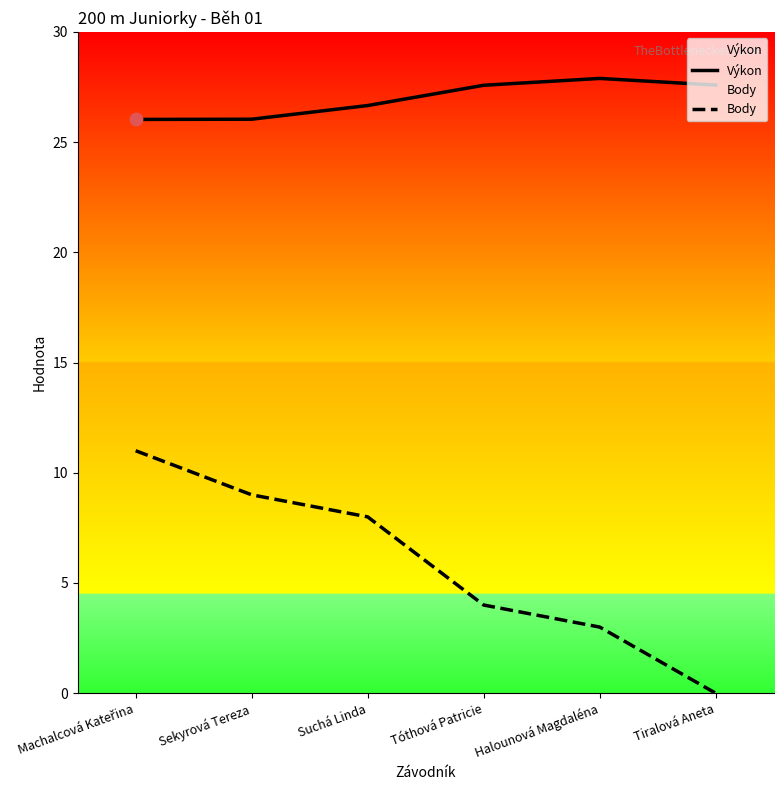

Is the value of Body at Suchá Linda greater than the value of Výkon at Tiralová Aneta?

No